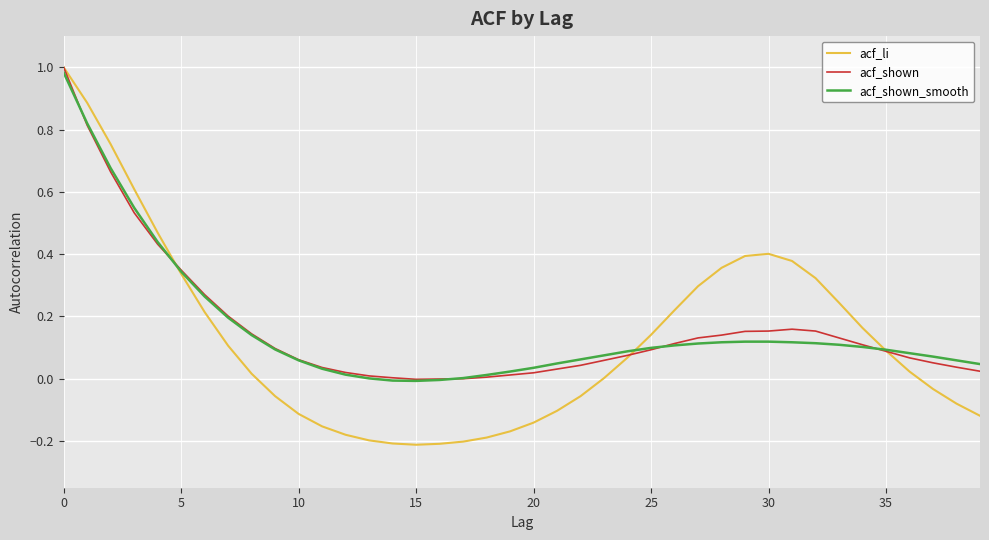

Which series has the largest range (max minus min)?

acf_li